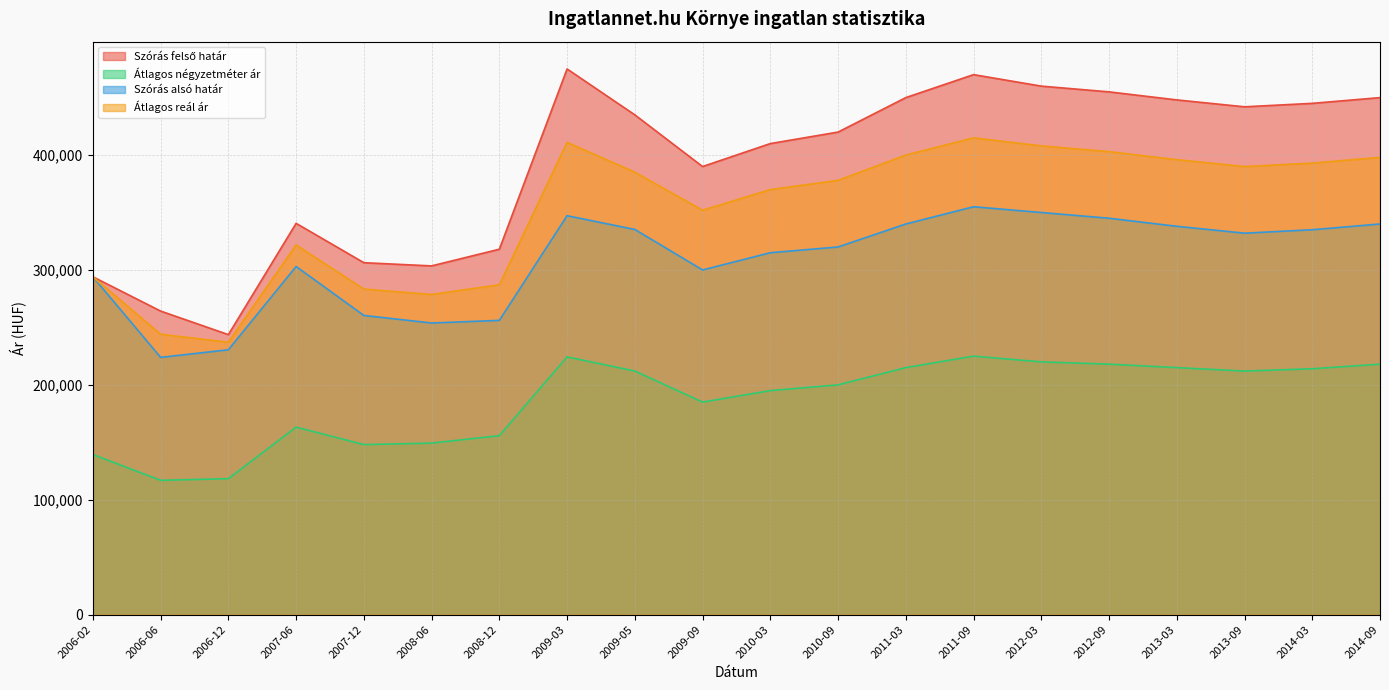

What is the spread (max minus min) of values at 2013-09?

230000